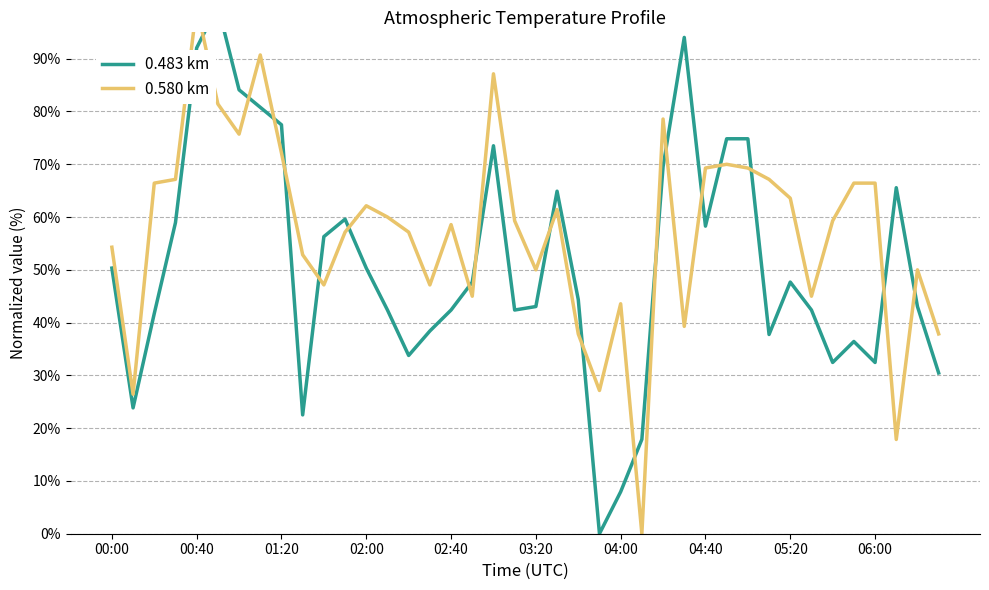

How many interior local peaks does the 0.483 km series have?

8